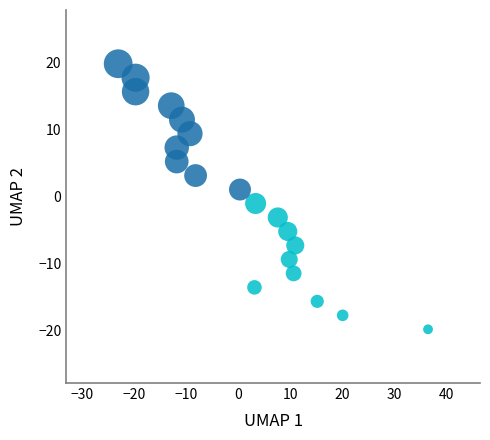

What is the range of Y values (max minus min)?

39.5